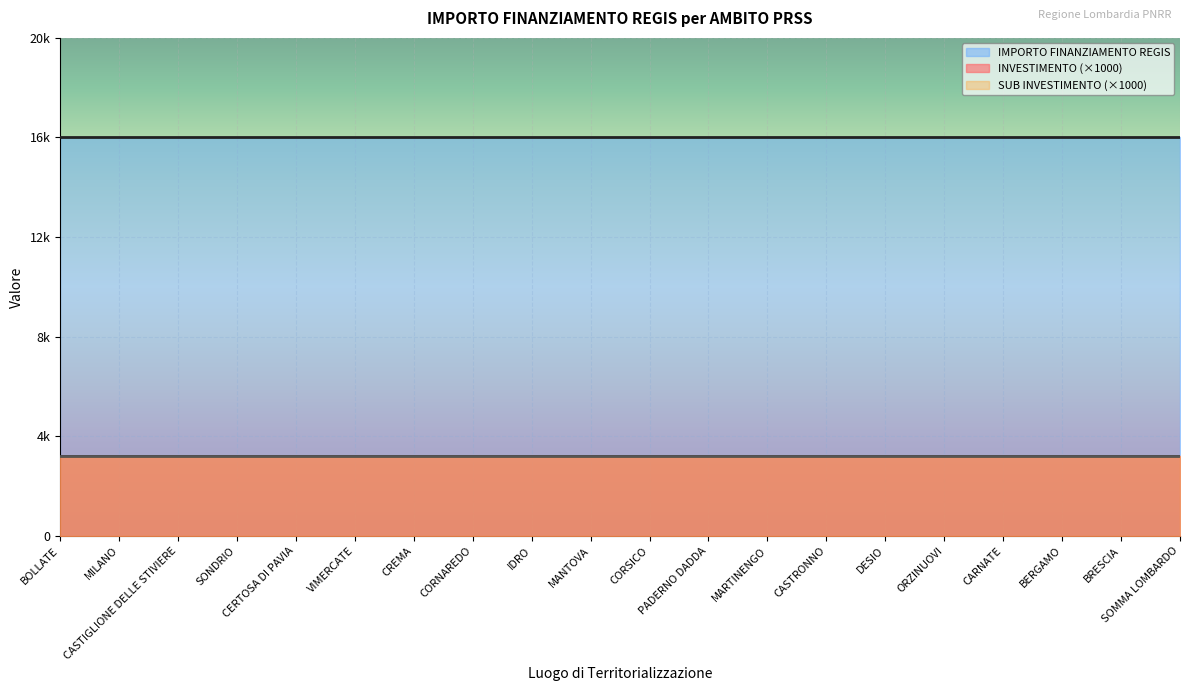

True or false: IMPORTO FINANZIAMENTO REGIS has a value of 8256.9 at ORZINUOVI.

False